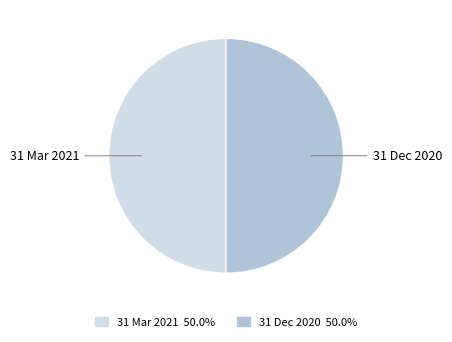

Is it true that 31 Mar 2021 is 57% of the pie?

False